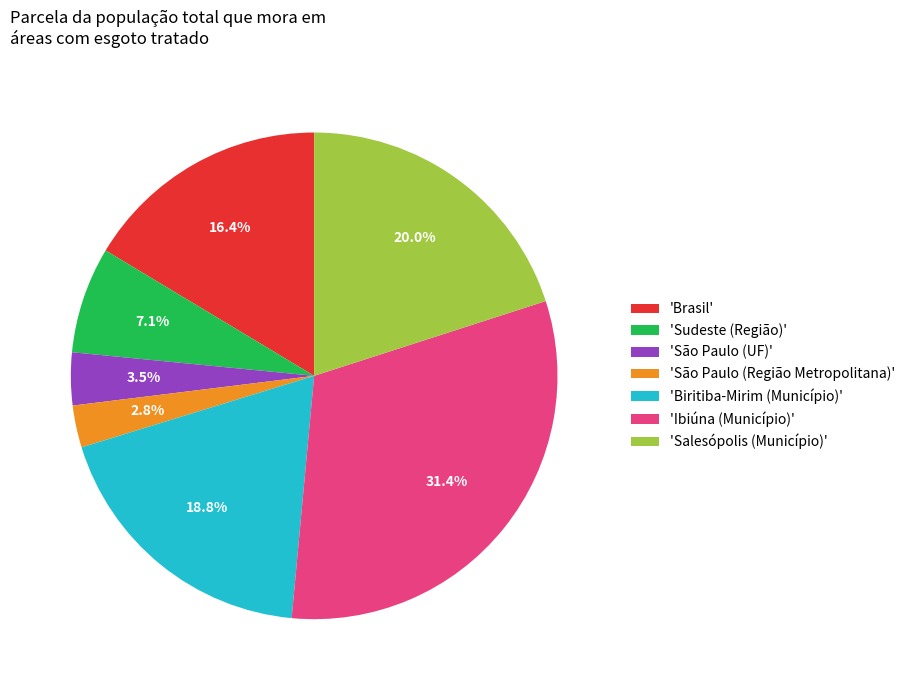

Rank the categories by value from lowest to highest.

'São Paulo (Região Metropolitana)', 'São Paulo (UF)', 'Sudeste (Região)', 'Brasil', 'Biritiba-Mirim (Município)', 'Salesópolis (Município)', 'Ibiúna (Município)'